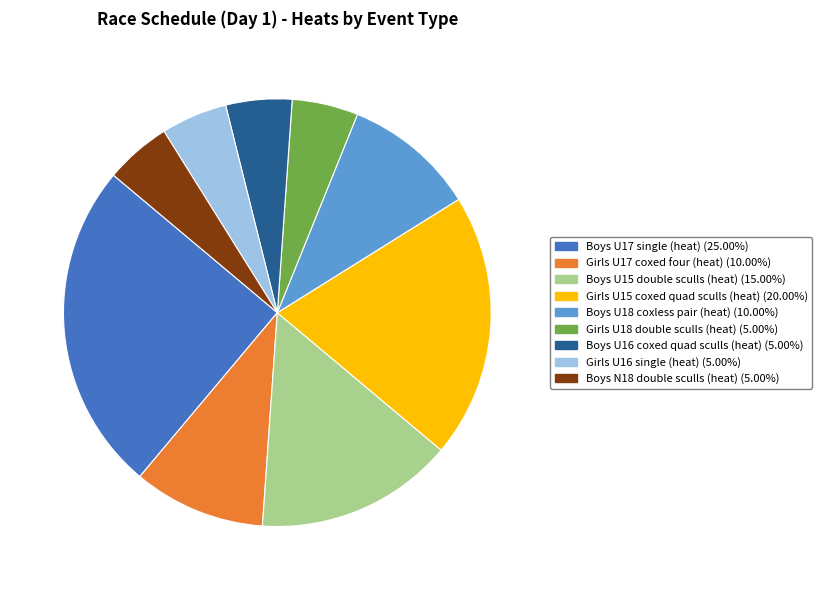

How many slices are in this pie chart?

9